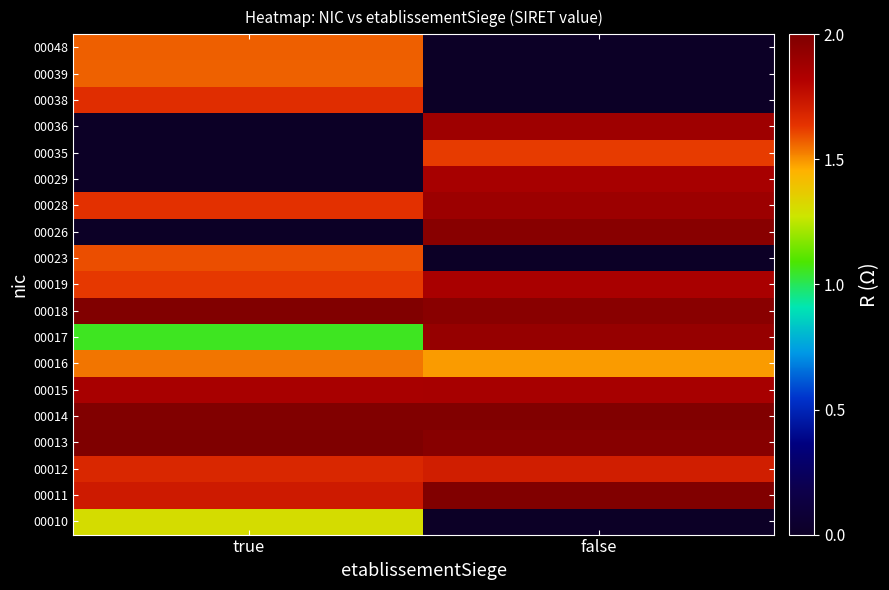

What is the total value across all series at false?

26.0